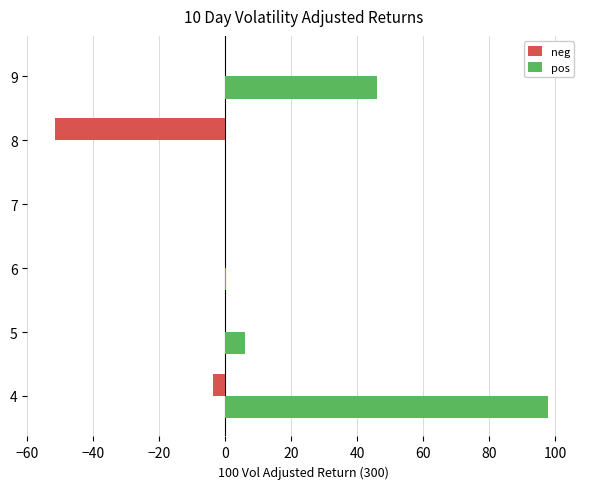

At which label does pos reach its peak?

4